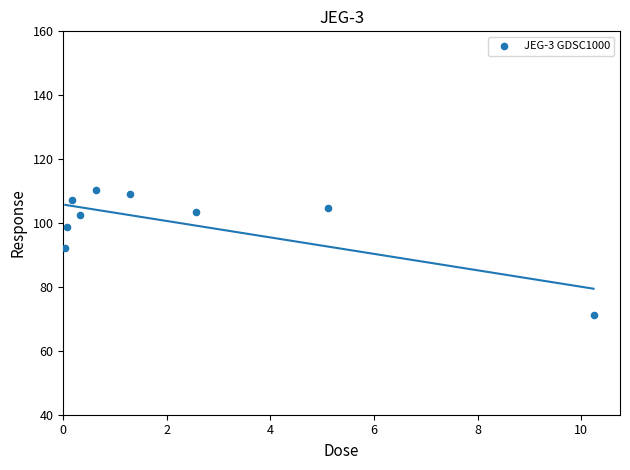

What is the average X value?

2.3